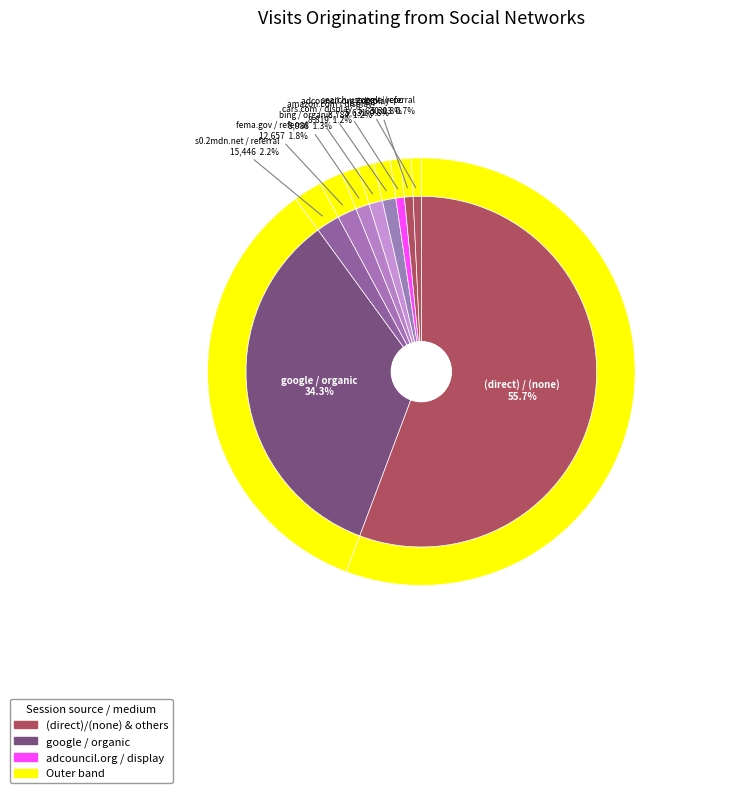

True or false: search.usa.gov / referral accounts for 7% of the total.

False